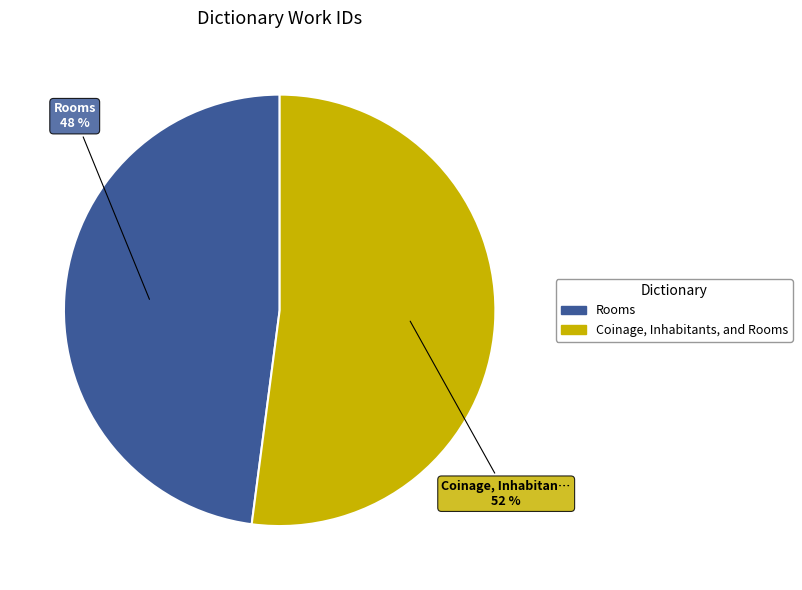

To the nearest percent, what is the difference between the largest and smallest slice percentages?

4%